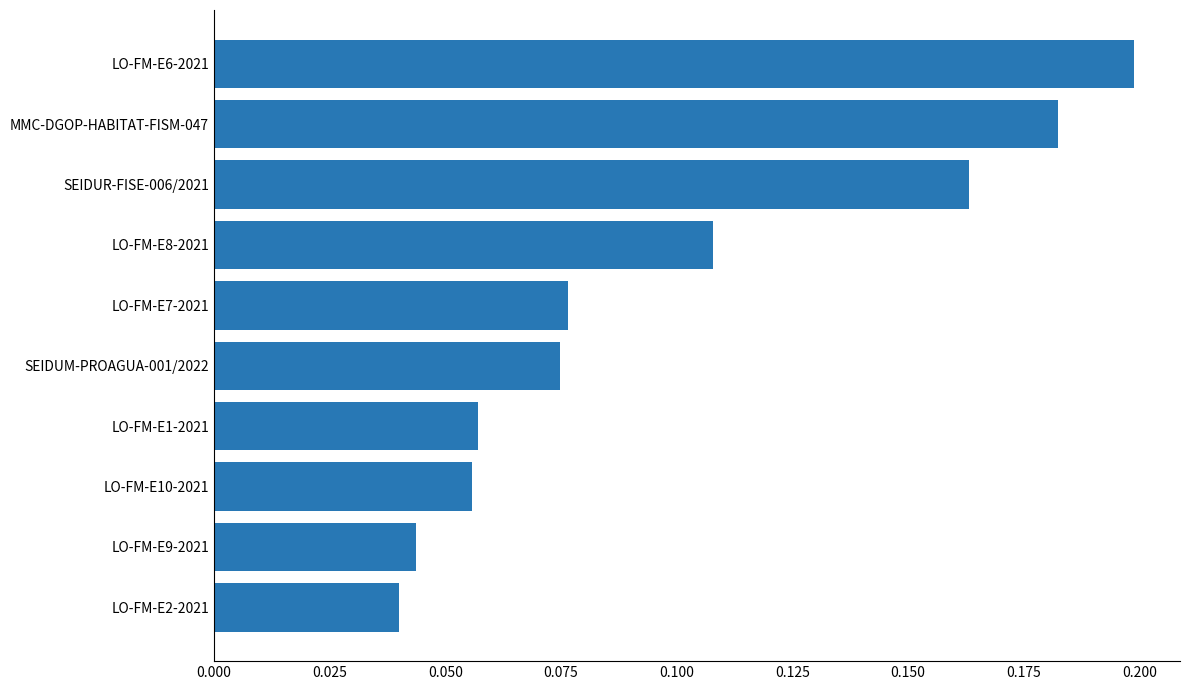

What is the label of the 2nd bar from the bottom?

LO-FM-E9-2021